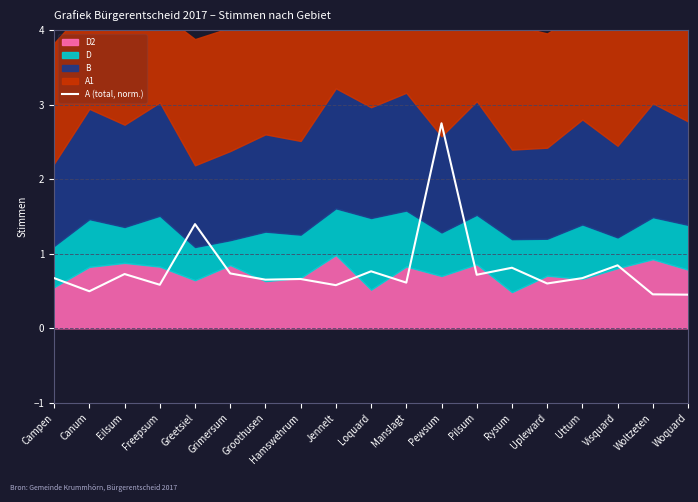

Is it true that A (total, norm.) equals 0.6 at Manslagt?

True